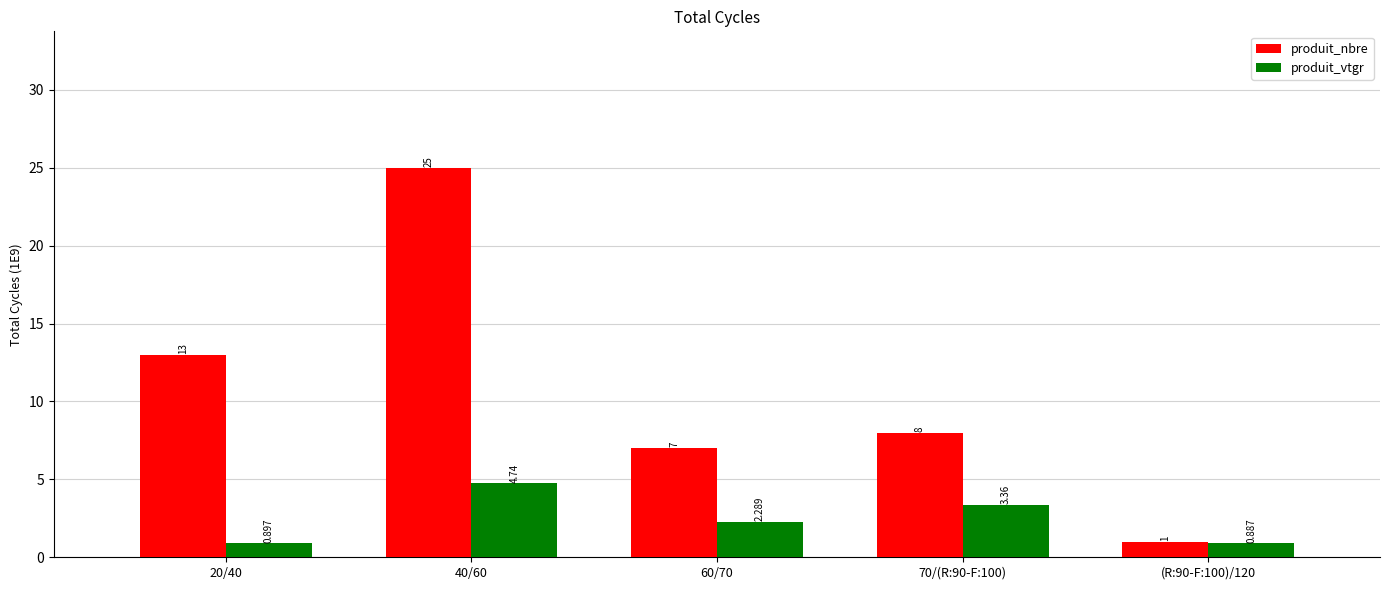

Which series has the largest total across all categories?

produit_nbre